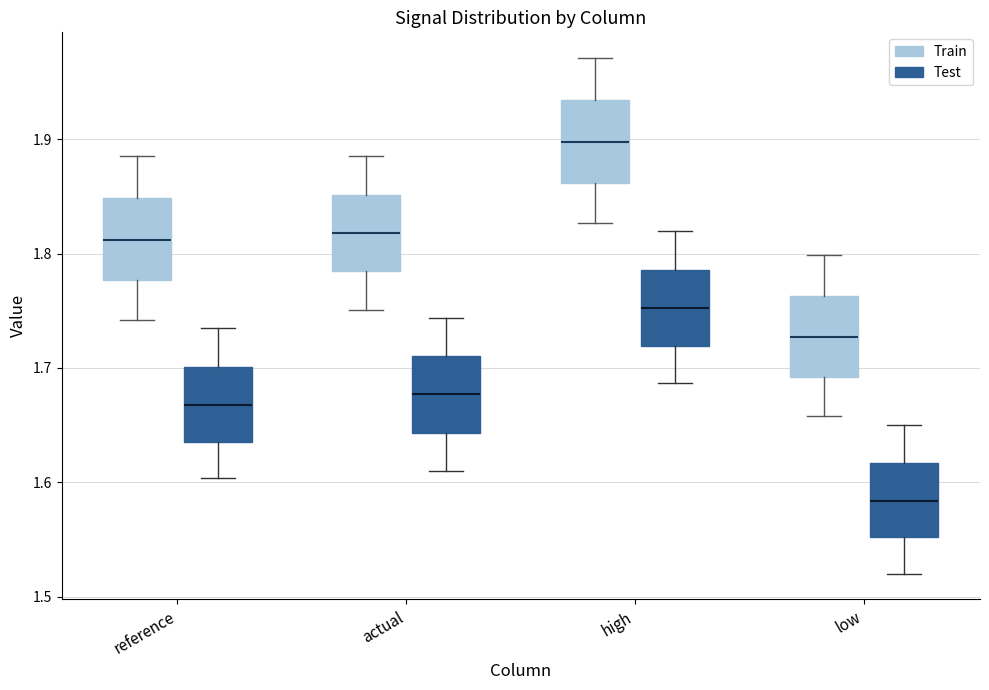

Reading left to right, transcribe this box plot: for each box, give where its median line is, the range the box spans, and where its two whiskers end, as read against the y-axis. The values are not printed on the chart, so give them approximately, as read against the axis.

reference (Train): median 1.81, box 1.78 to 1.85, whiskers 1.74 to 1.88
reference (Test): median 1.67, box 1.64 to 1.70, whiskers 1.60 to 1.73
actual (Train): median 1.82, box 1.78 to 1.85, whiskers 1.75 to 1.88
actual (Test): median 1.68, box 1.64 to 1.71, whiskers 1.61 to 1.74
high (Train): median 1.90, box 1.86 to 1.93, whiskers 1.83 to 1.97
high (Test): median 1.75, box 1.72 to 1.79, whiskers 1.69 to 1.82
low (Train): median 1.73, box 1.69 to 1.76, whiskers 1.66 to 1.80
low (Test): median 1.58, box 1.55 to 1.62, whiskers 1.52 to 1.65